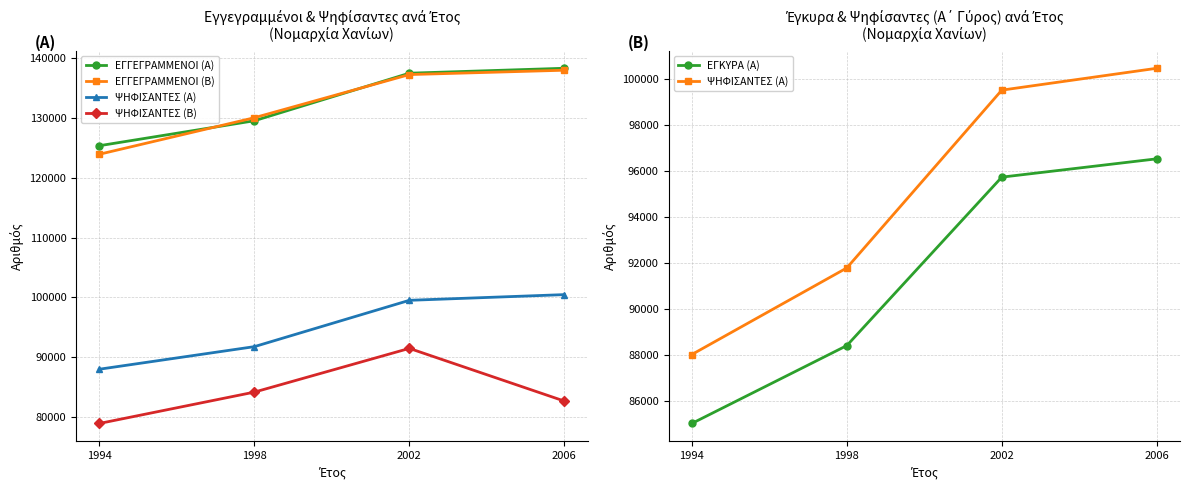

At which category is the sum across all series the highest?

2002